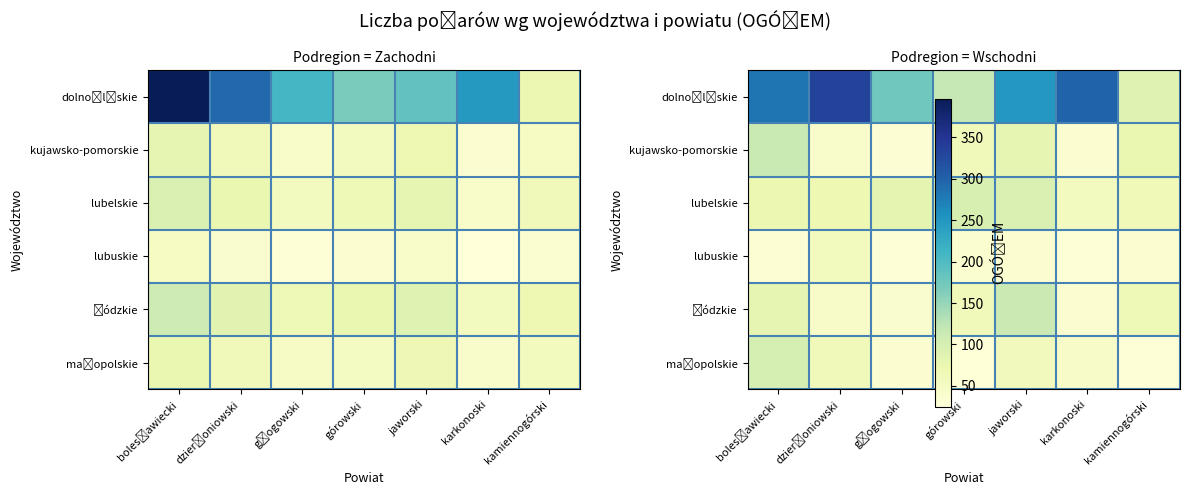

How many data points in row_0 are above 248?

4